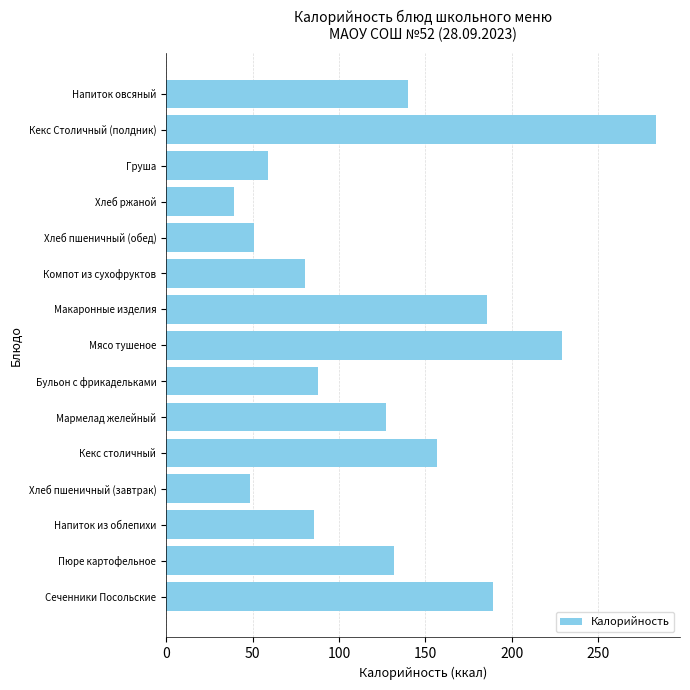

Are the bars horizontal?

Yes